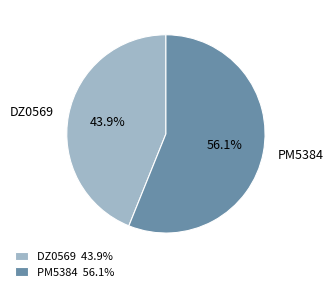

Which slice is the largest?

PM5384